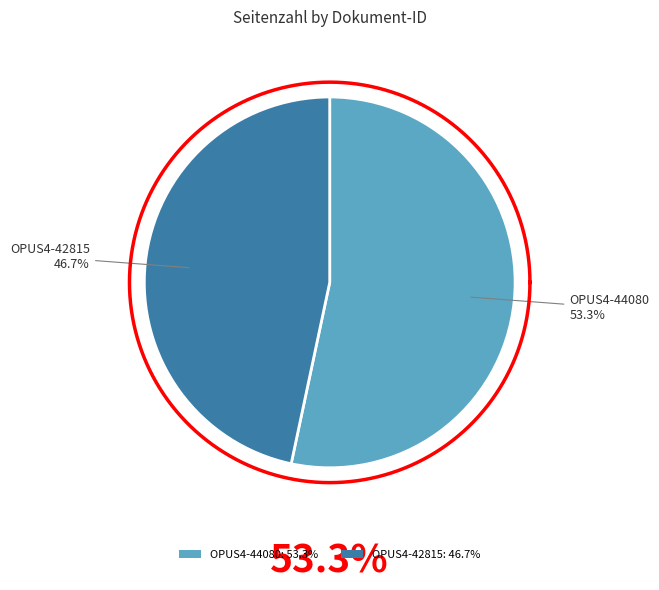

What portion of the pie excludes OPUS4-42815?

53.3%